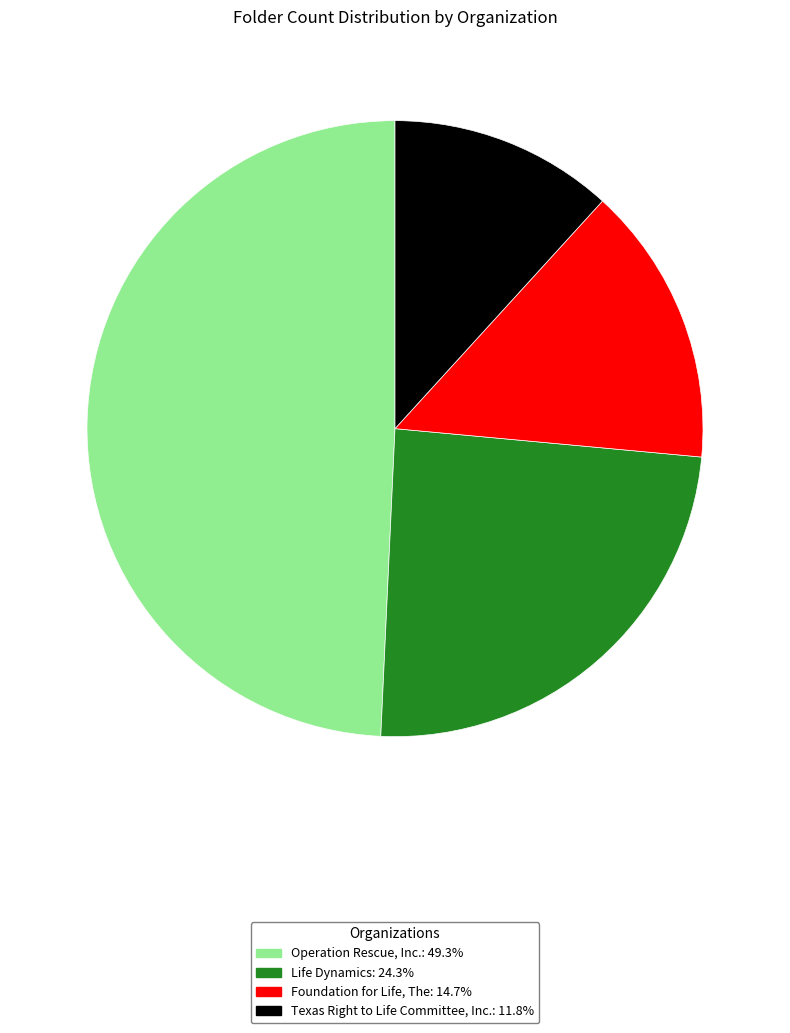

Which slice is the largest?

Operation Rescue, Inc.